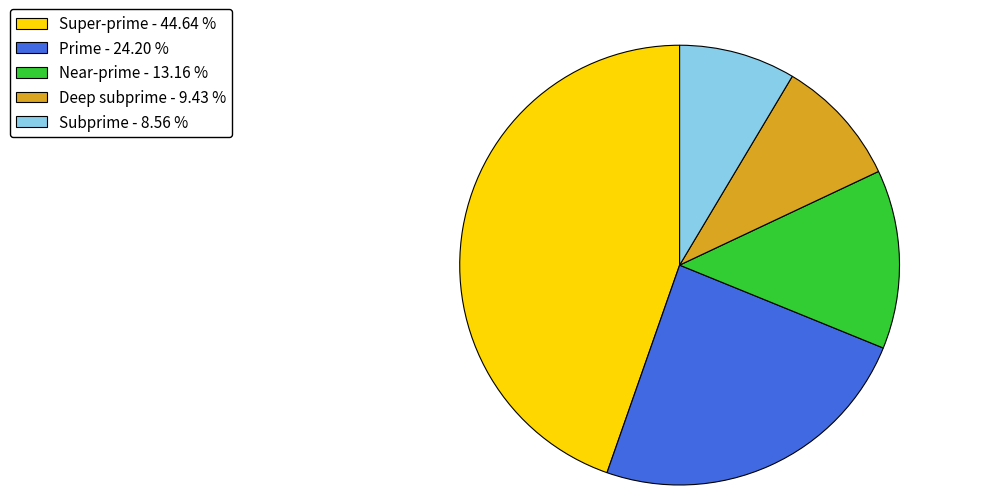

Does any single category account for the majority?

No